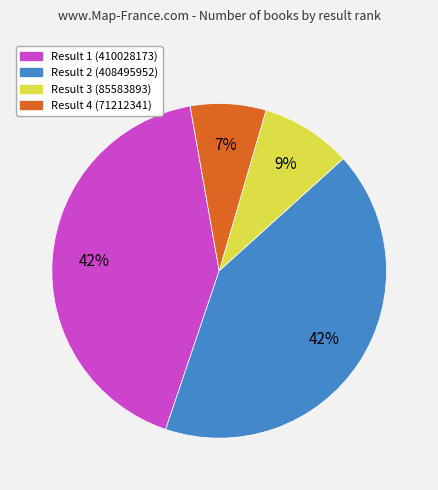

True or false: Result 2 accounts for 42% of the total.

True